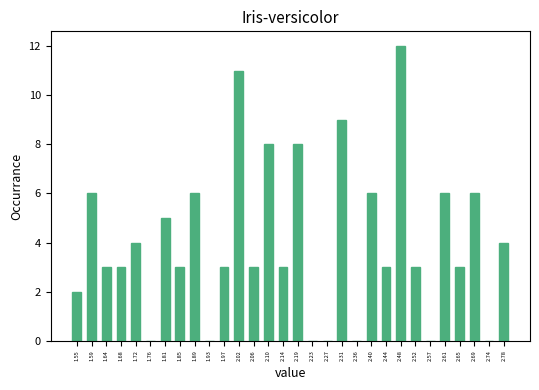

Reading left to right, list every bar in this chart as the range it spans on the x-axis followed by its height. Neither the bar edges nor the heights are printed on the chart, so give them approximately, as read against the axes.

1.530 to 1.570: 2
1.570 to 1.615: 6
1.615 to 1.655: 3
1.655 to 1.700: 3
1.700 to 1.740: 4
1.740 to 1.785: 0
1.785 to 1.825: 5
1.825 to 1.870: 3
1.870 to 1.910: 6
1.910 to 1.955: 0
1.955 to 1.995: 3
1.995 to 2.040: 11
2.040 to 2.080: 3
2.080 to 2.125: 8
2.125 to 2.165: 3
2.165 to 2.205: 8
2.205 to 2.250: 0
2.250 to 2.290: 0
2.290 to 2.335: 9
2.335 to 2.375: 0
2.375 to 2.420: 6
2.420 to 2.460: 3
2.460 to 2.505: 12
2.505 to 2.545: 3
2.545 to 2.590: 0
2.590 to 2.630: 6
2.630 to 2.675: 3
2.675 to 2.715: 6
2.715 to 2.760: 0
2.760 to 2.800: 4